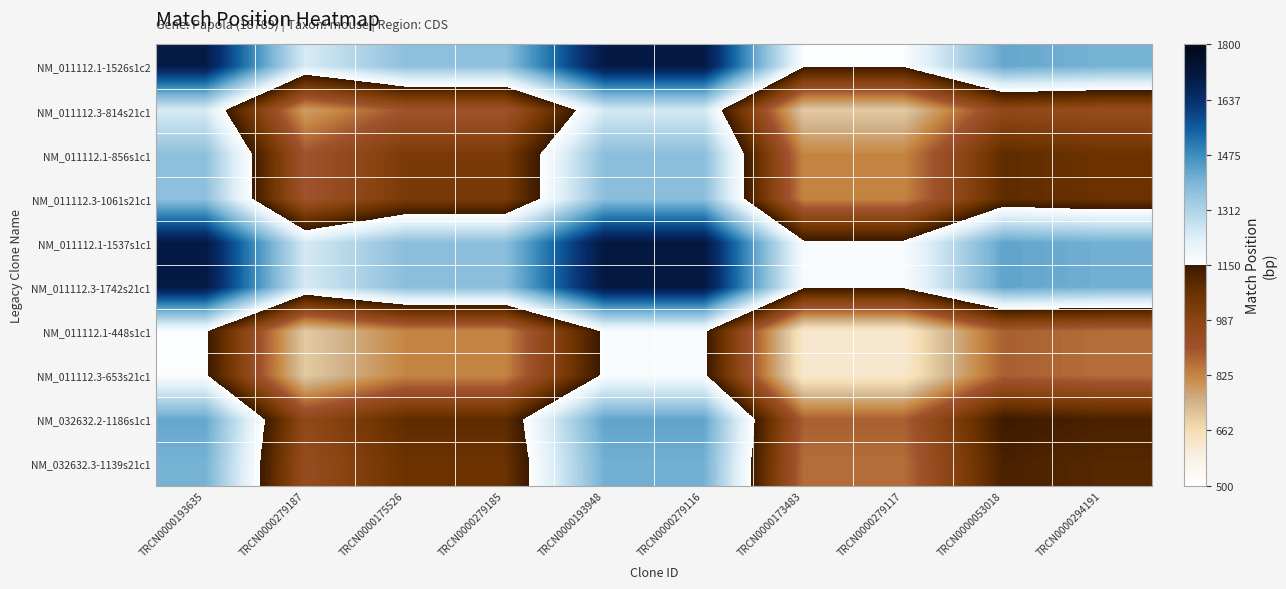

What is the greatest value displayed?

1710.0